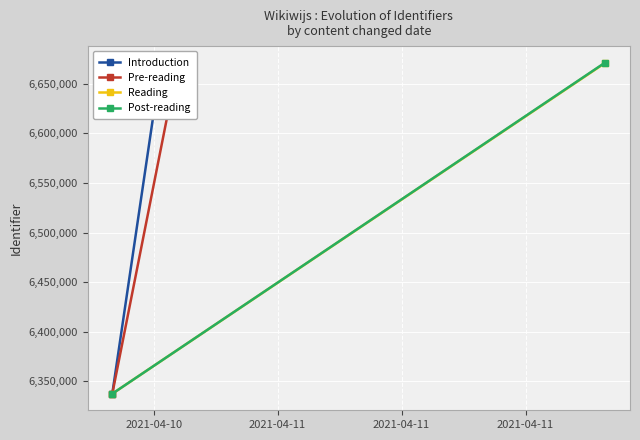

Reading left to right, extract all data points from this chart.

Introduction: 6337733.1	6671298.0
Pre-reading: 6337606.8	6671165.0
Reading: 6337607.7	6671166.0
Post-reading: 6337608.6	6671167.0